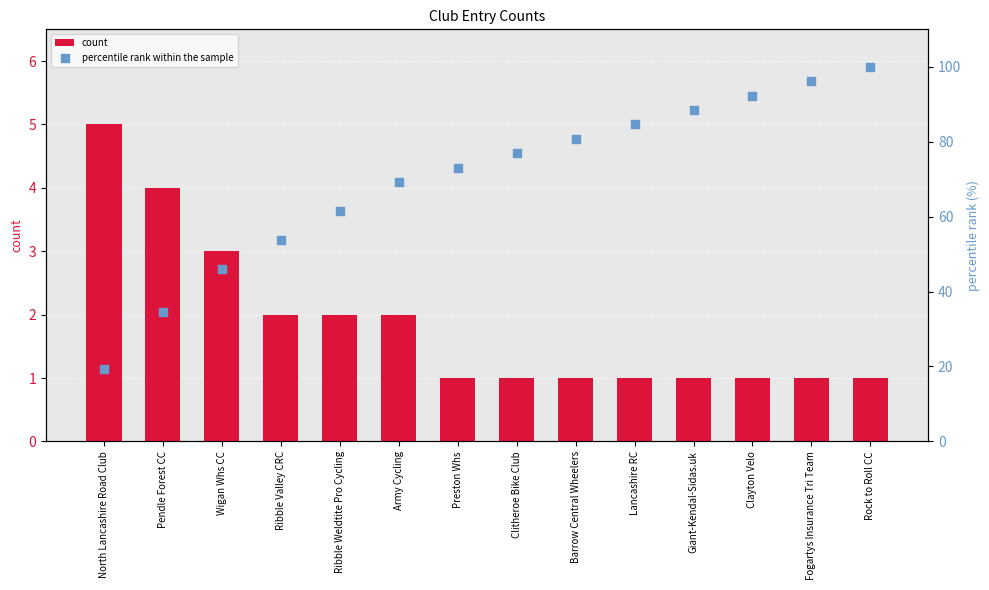

Is the value of count at Wigan Whs CC greater than the value of percentile rank within the sample at Rock to Roll CC?

No